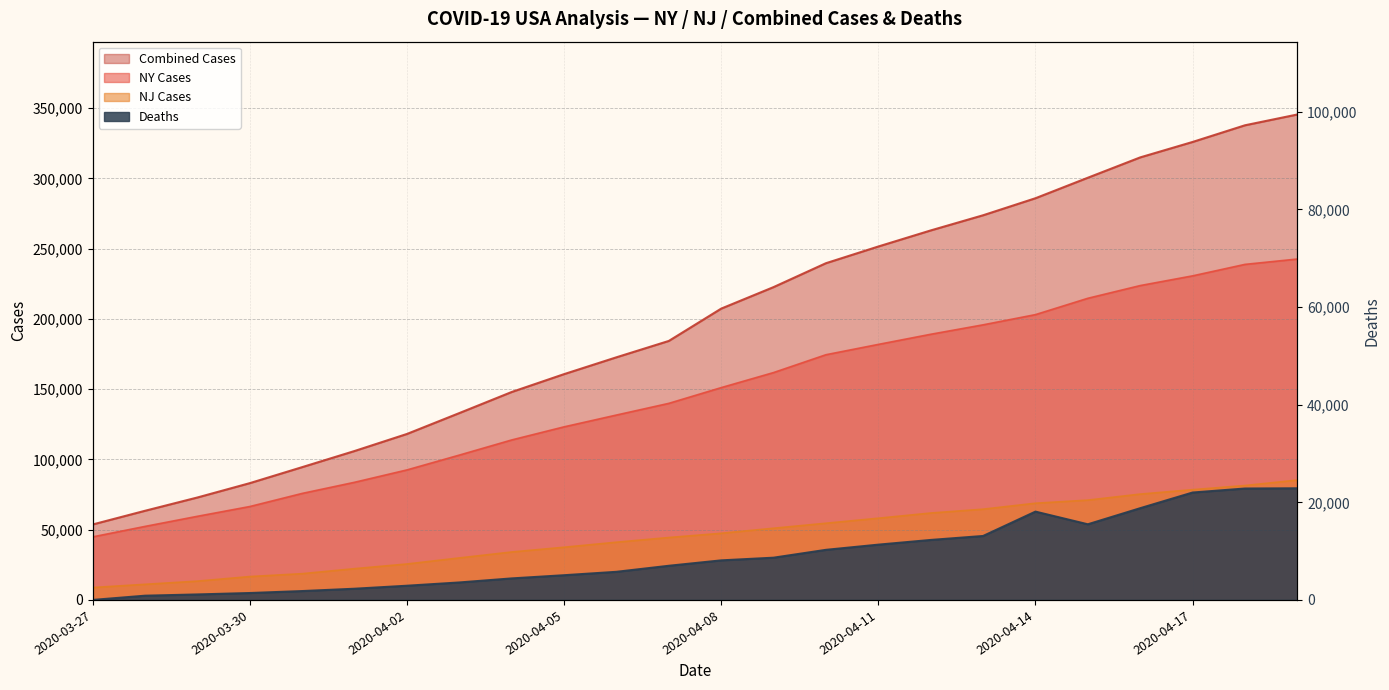

True or false: Combined Cases and Deaths cross at least once.

False